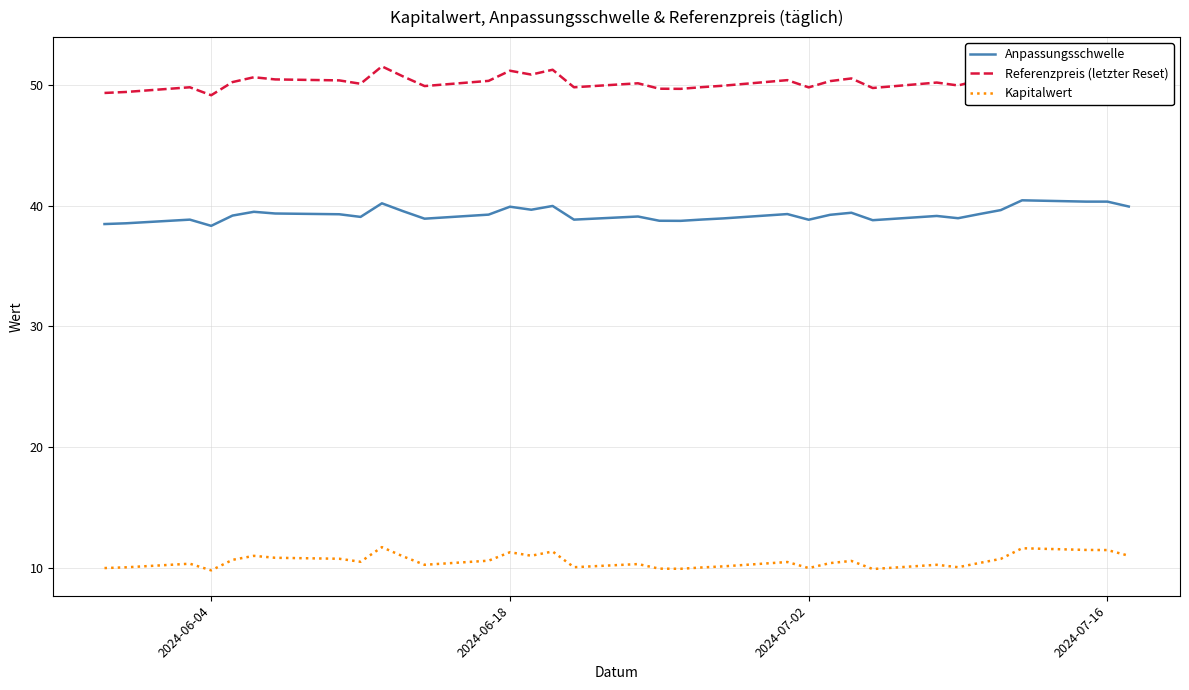

What is the minimum value for Anpassungsschwelle?

38.3